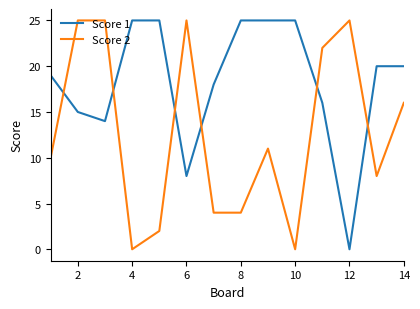

List the series in order of their overall mean, lowest first.

Score 2, Score 1